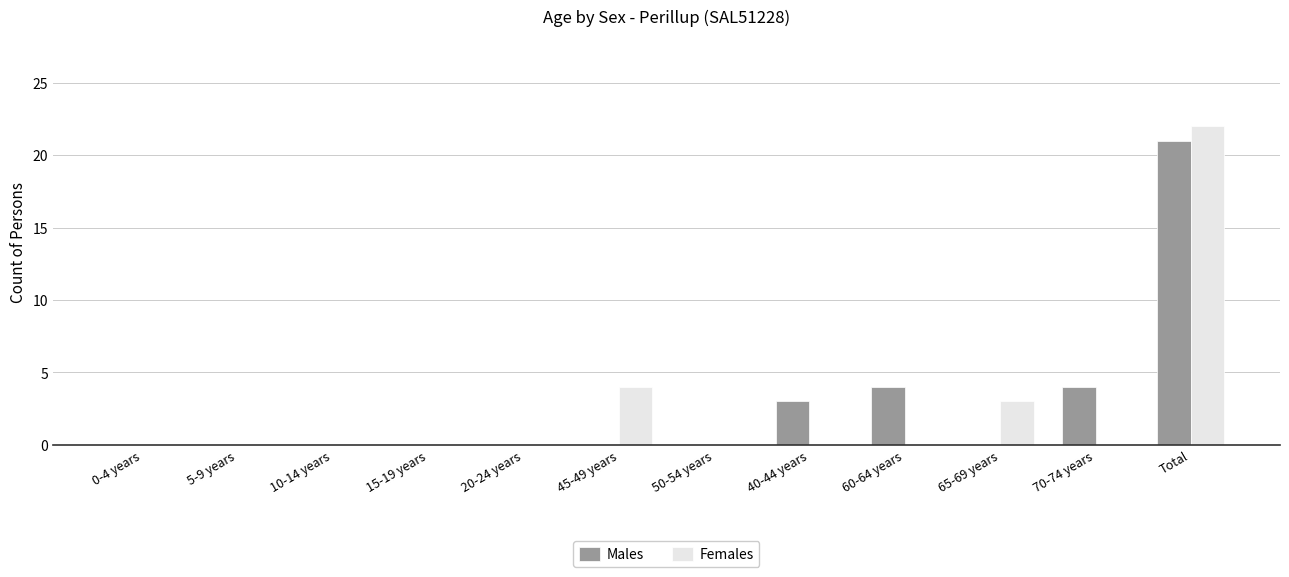

Which category has the highest value in the Males series?

Total